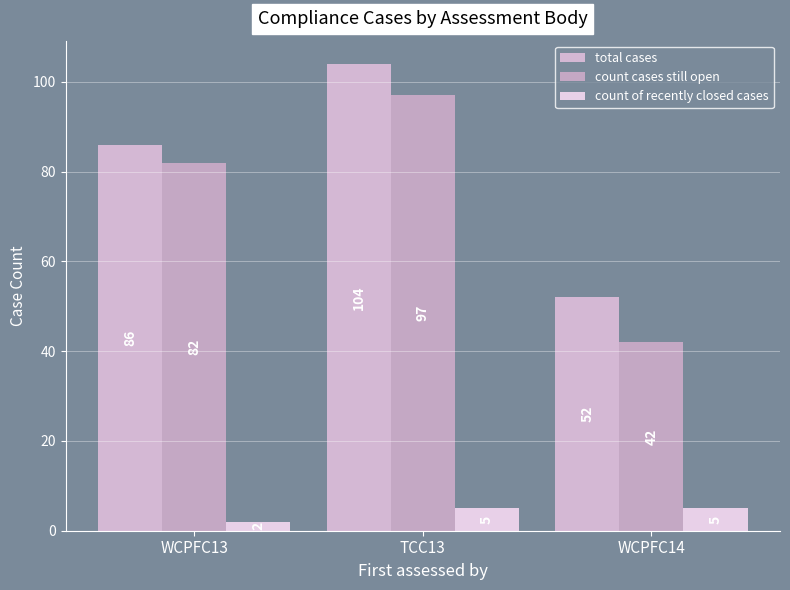

At which category is the sum across all series the highest?

TCC13